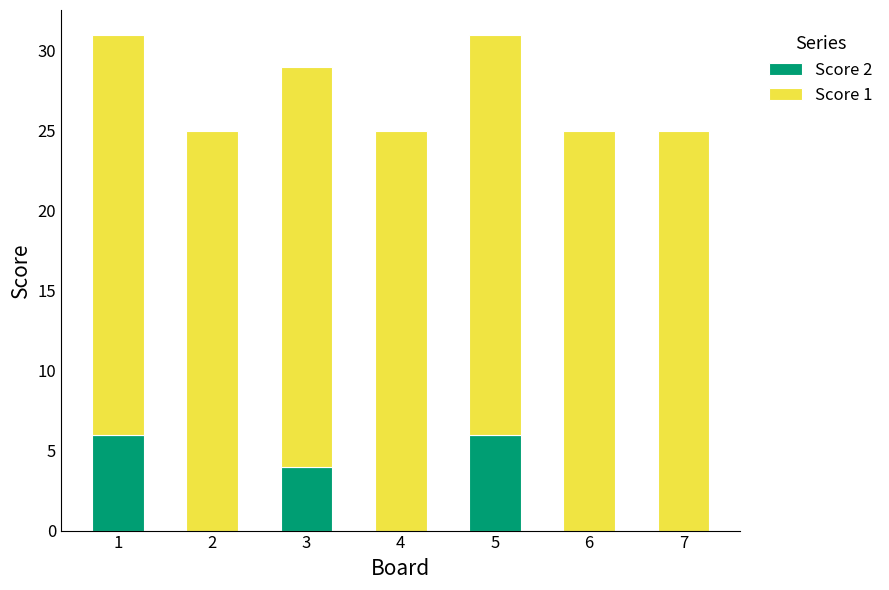

What is the total value across all series at 7?

25